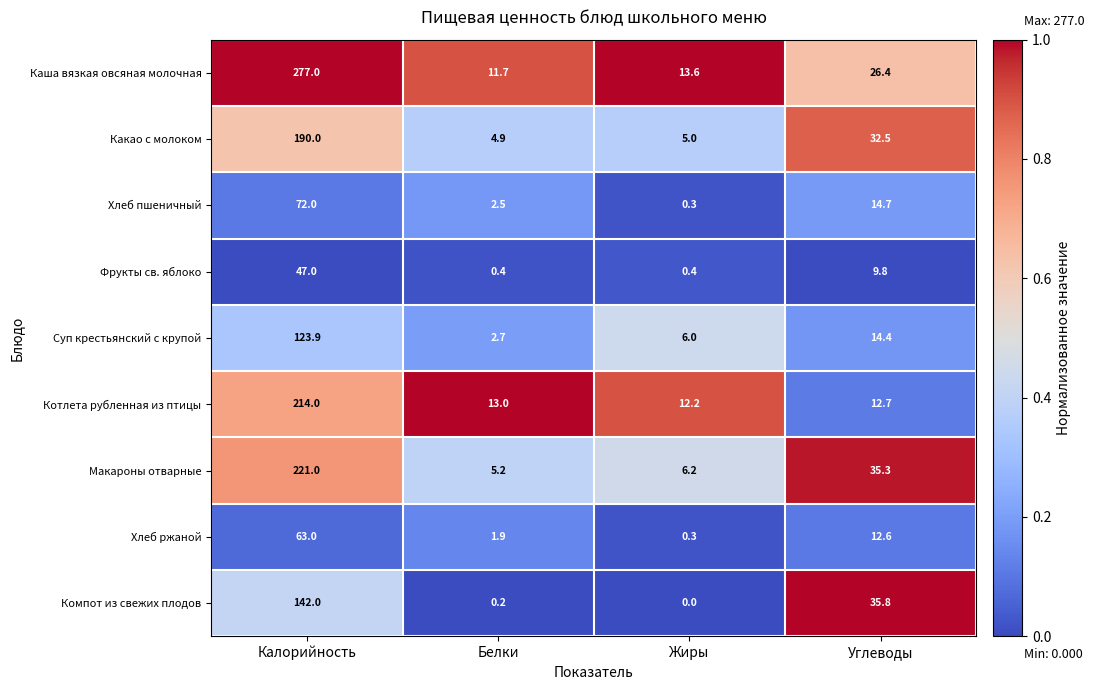

Is it true that Макароны отварные equals 306.5 at Калорийность?

False